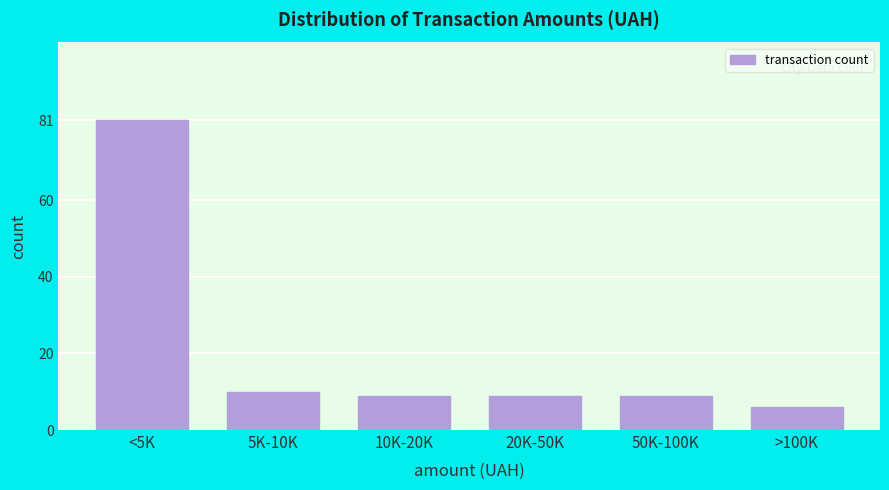

Reading left to right, list all the values displayed in this chart.

81	10	9	9	9	6